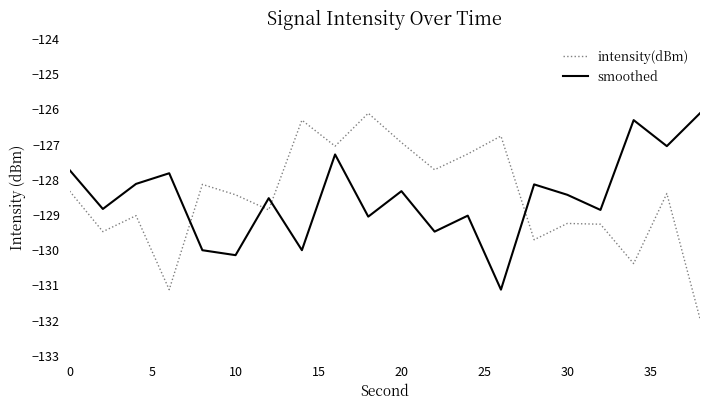

What is the greatest value displayed?

-126.1